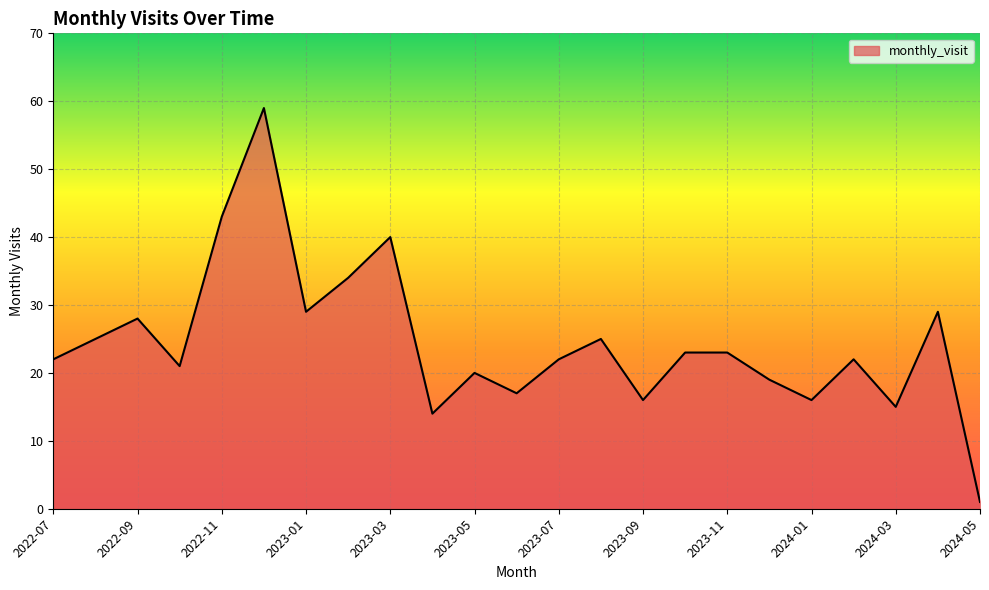

Does the chart display data point markers on the line(s)?

No